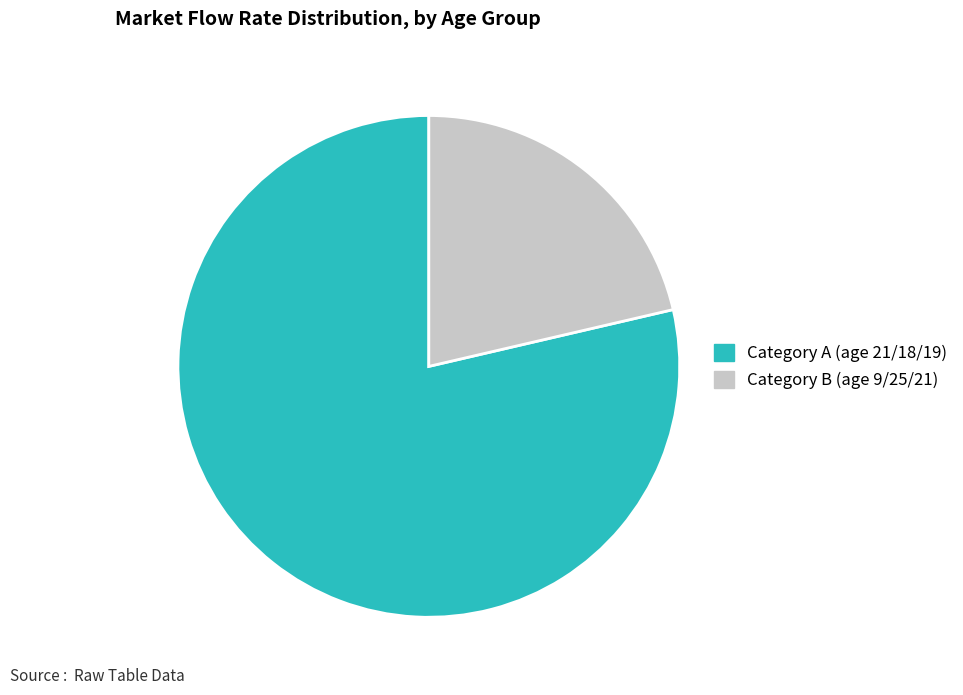

Rank the categories by value from lowest to highest.

Category B (age 9/25/21), Category A (age 21/18/19)